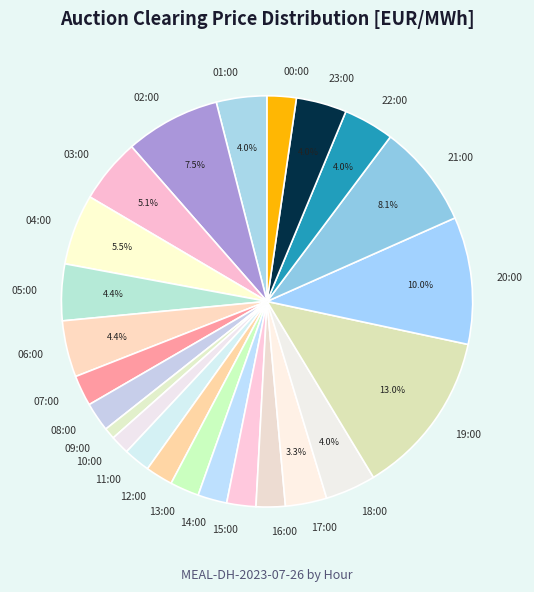

Is the sum of 06:00 and 21:00 greater than half?

No